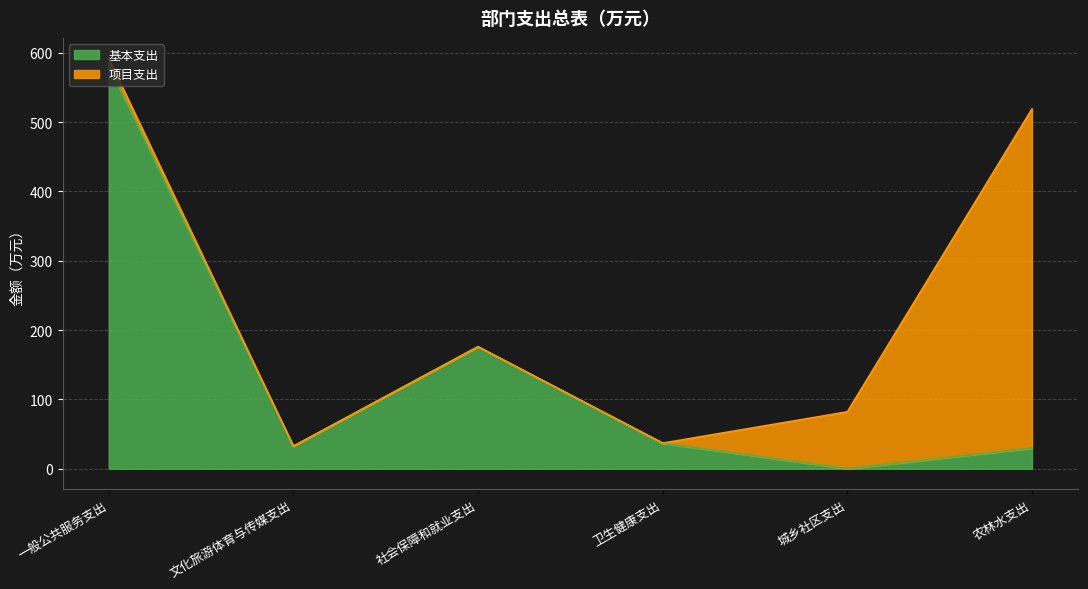

How many lines are shown in the chart?

2